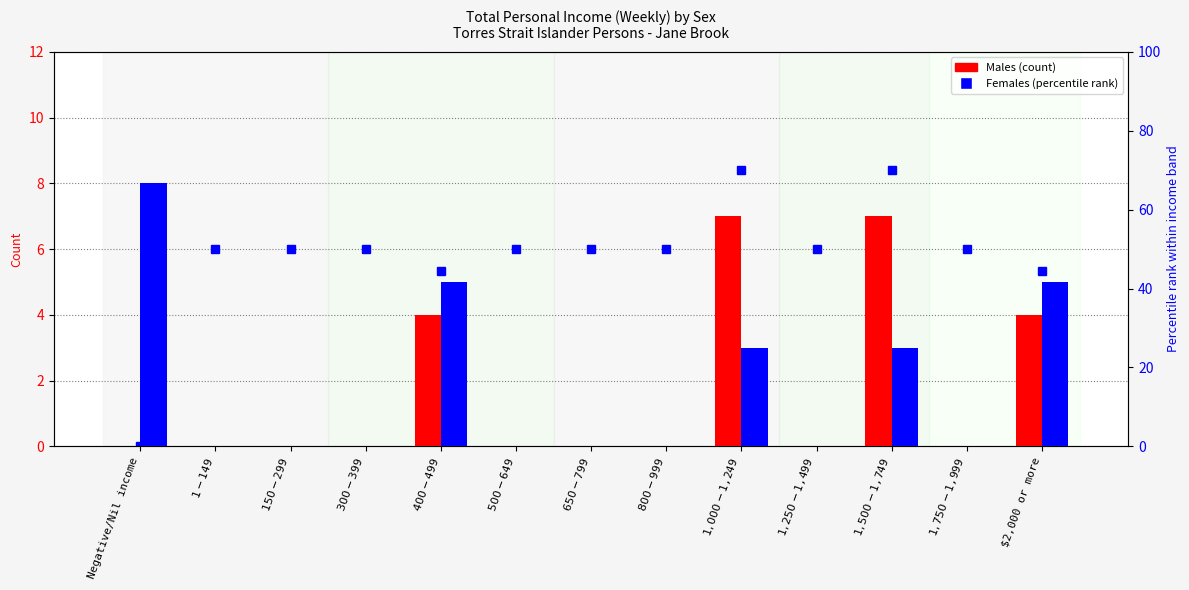

What is the approximate value of percentile rank within the sample at $1-$149?

50.0